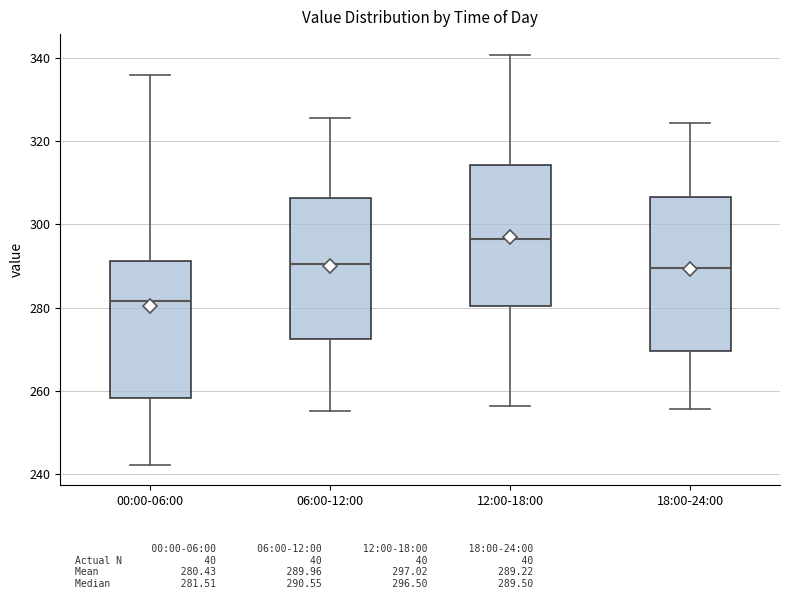

Reading left to right, transcribe this box plot: for each box, give where its median line is, the range the box spans, and where its two whiskers end, as read against the y-axis. The values are not printed on the chart, so give them approximately, as read against the axis.

00:00-06:00: median 282, box 258 to 292, whiskers 242 to 336
06:00-12:00: median 290, box 272 to 306, whiskers 256 to 326
12:00-18:00: median 296, box 280 to 314, whiskers 256 to 340
18:00-24:00: median 290, box 270 to 306, whiskers 256 to 324